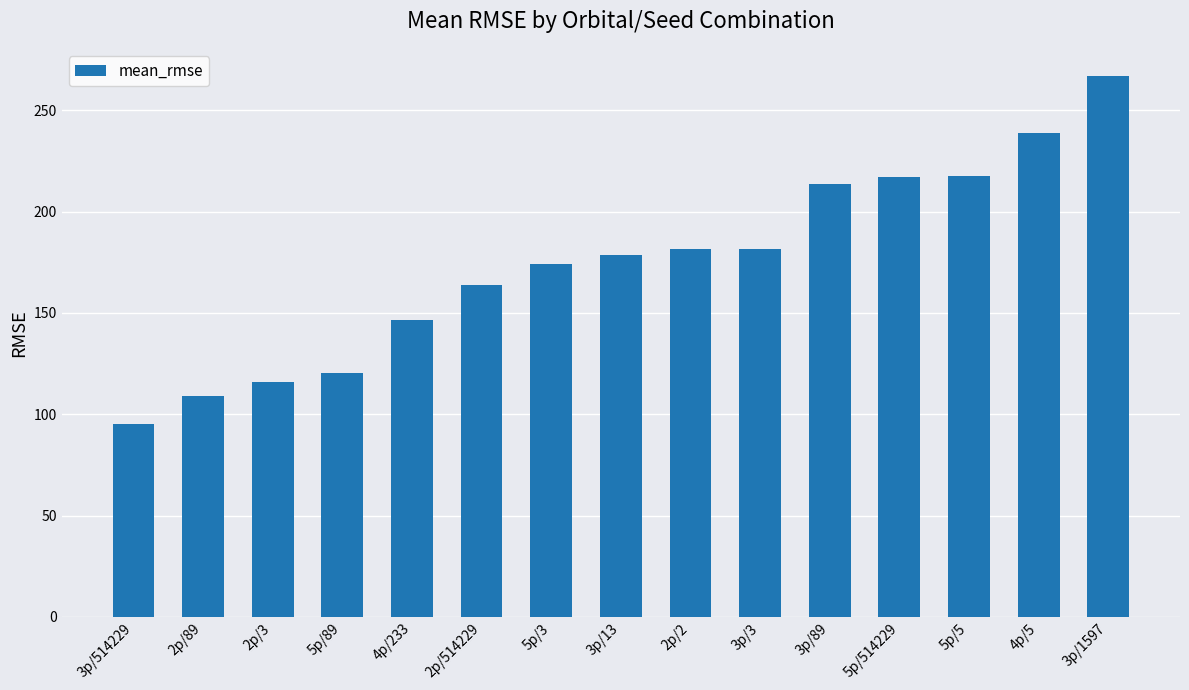

What is the label of the 7th bar from the left?

5p/3